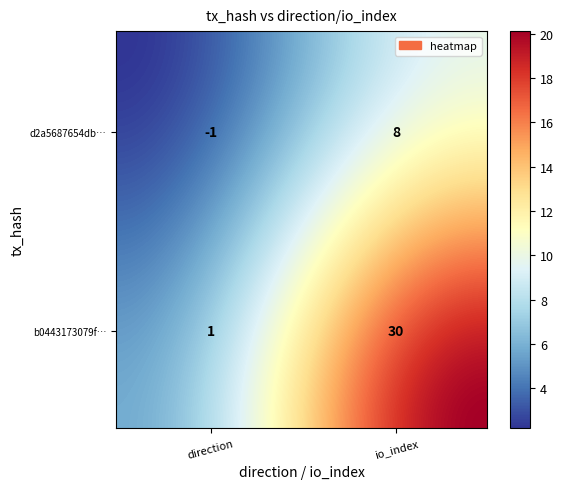

At how many categories does at least one series exceed 6?

1